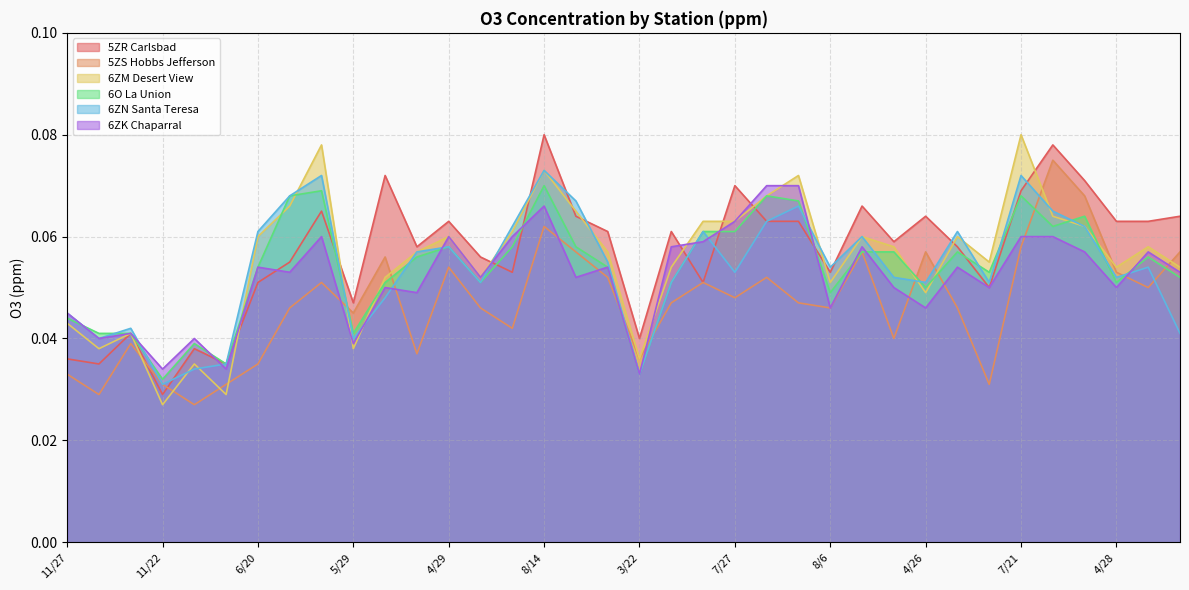

Which label corresponds to the smallest value in the chart?

11/23